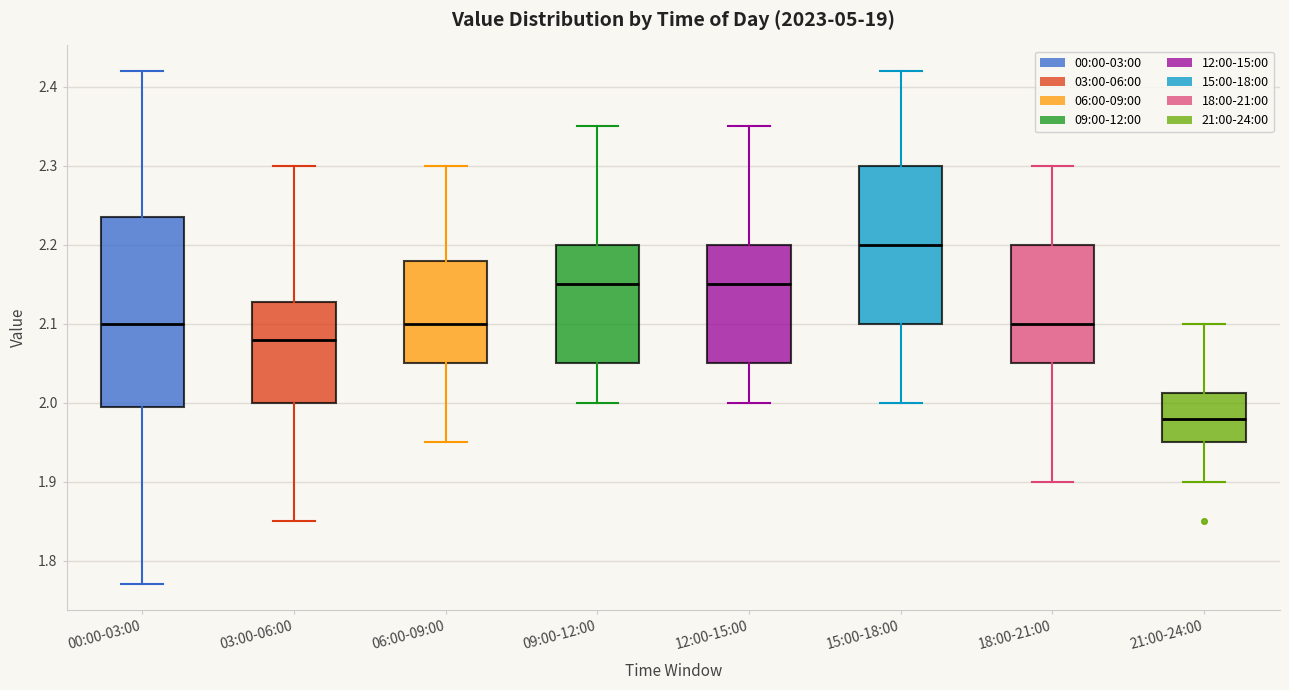

Which box has the highest median line?

15:00-18:00